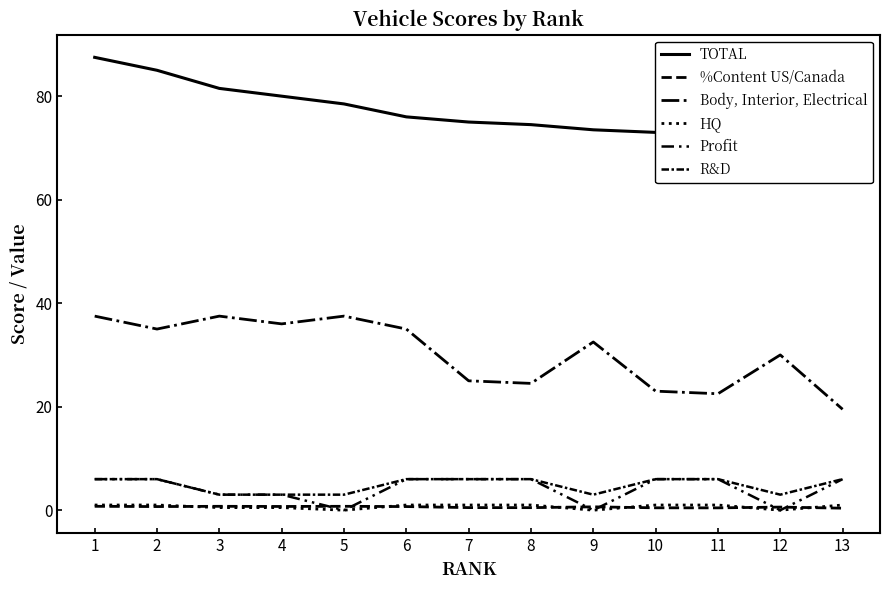

Reading left to right, list all the values displayed in this chart.

TOTAL: 1=87.5	2=85.0	3=81.5	4=80.0	5=78.5	6=76.0	7=75.0	8=74.5	9=73.5	10=73.0	11=72.5	12=71.0	13=69.5
%Content US/Canada: 1=0.8	2=0.7	3=0.8	4=0.7	5=0.8	6=0.7	7=0.5	8=0.5	9=0.7	10=0.5	11=0.5	12=0.6	13=0.4
Body, Interior, Electrical: 1=37.5	2=35.0	3=37.5	4=36.0	5=37.5	6=35.0	7=25.0	8=24.5	9=32.5	10=23.0	11=22.5	12=30.0	13=19.5
HQ: 1=1.0	2=1.0	3=0.5	4=0.5	5=0.0	6=1.0	7=1.0	8=1.0	9=0.0	10=1.0	11=1.0	12=0.0	13=1.0
Profit: 1=6.0	2=6.0	3=3.0	4=3.0	5=0.0	6=6.0	7=6.0	8=6.0	9=0.0	10=6.0	11=6.0	12=0.0	13=6.0
R&D: 1=6.0	2=6.0	3=3.0	4=3.0	5=3.0	6=6.0	7=6.0	8=6.0	9=3.0	10=6.0	11=6.0	12=3.0	13=6.0